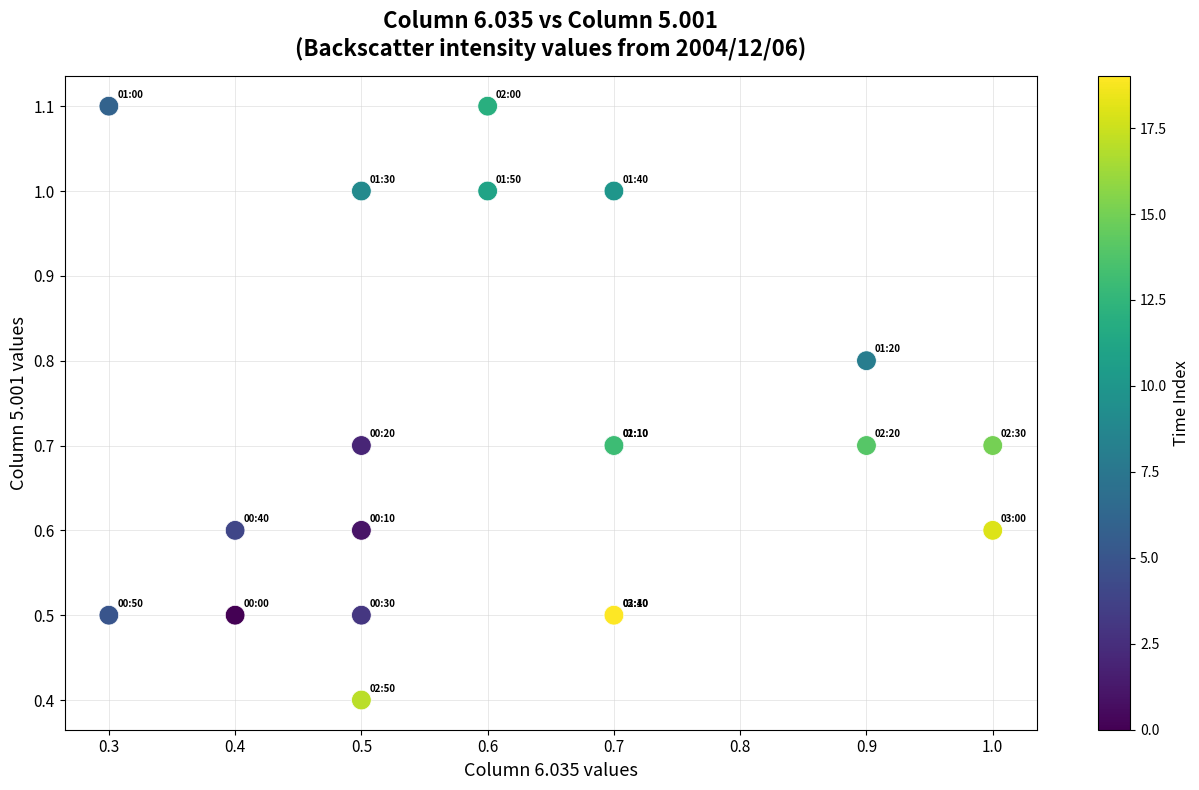

What Y value in the scatter plot is closest to 0?

0.4